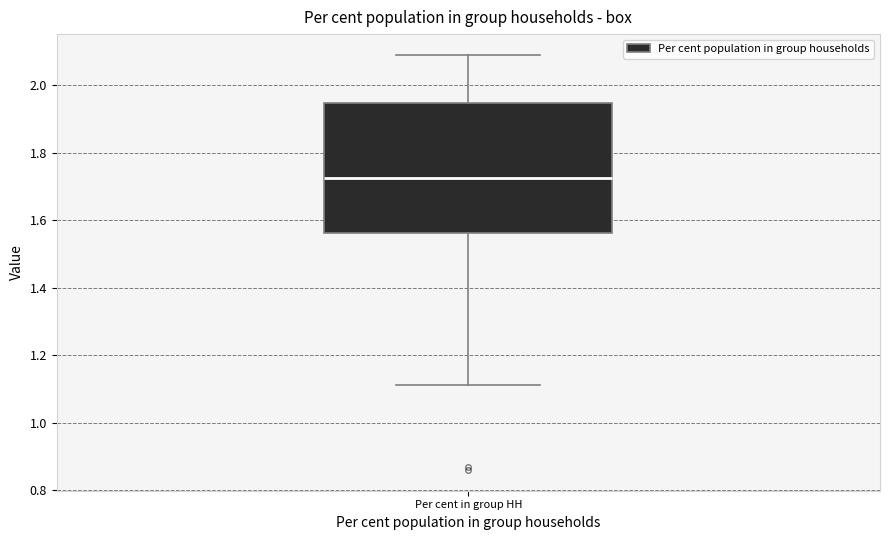

Transcribe this box plot: give where the median line is, the range the box spans, and where the two whiskers end, as read against the y-axis. The values are not printed on the chart, so give them approximately, as read against the axis.

median 1.72, box 1.56 to 1.94, whiskers 1.12 to 2.10